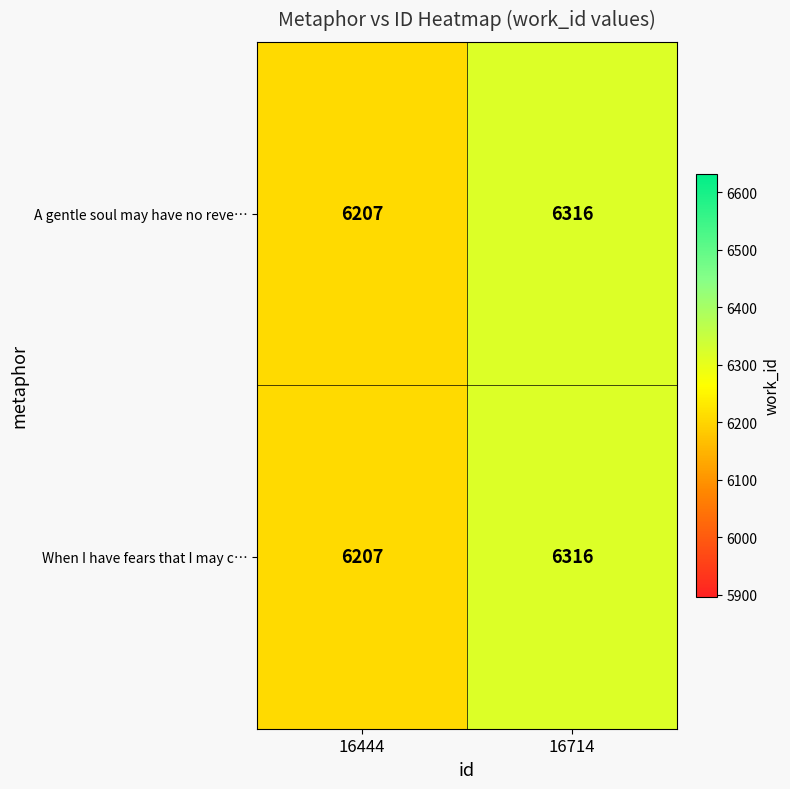

What is the total value across all series at 16714?

12632